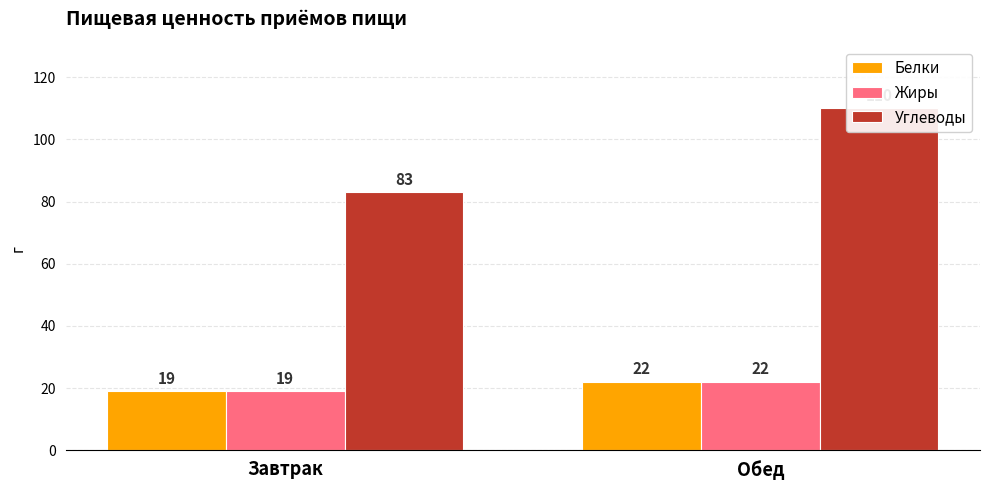

At which label is Белки closest to 20?

Завтрак